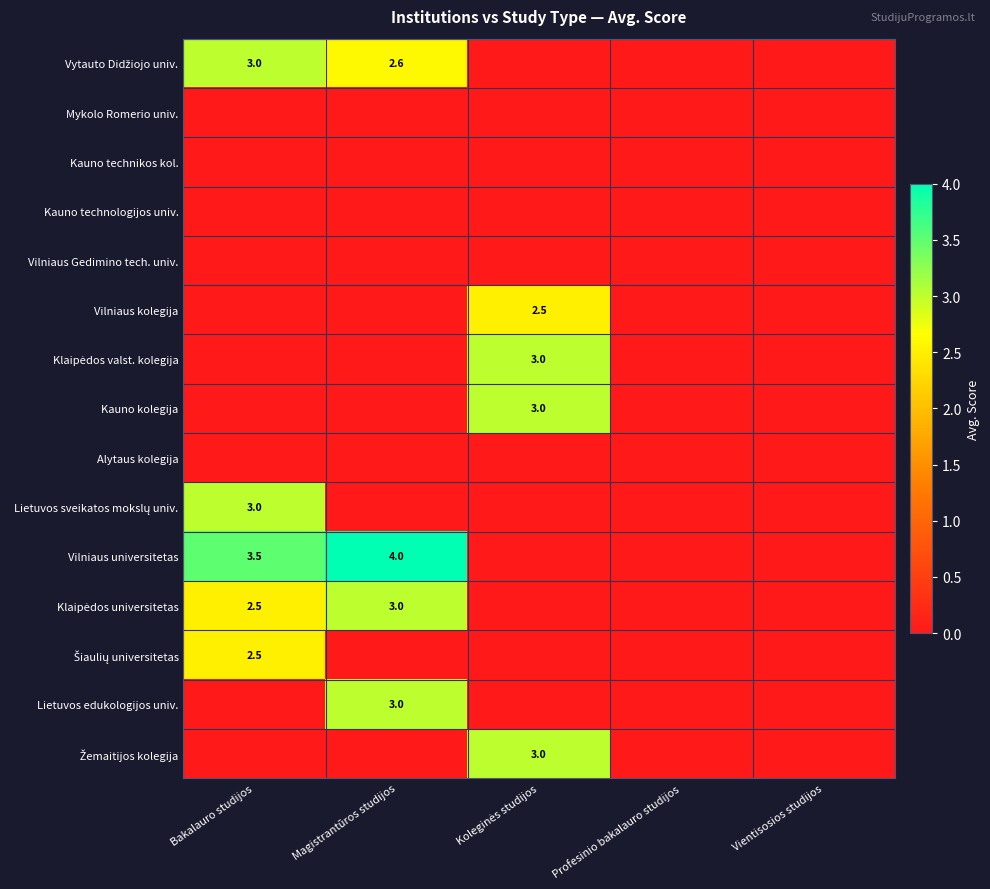

What is the sum of the Šiaulių universitetas values at Vientisosios studijos and Bakalauro studijos?

2.5